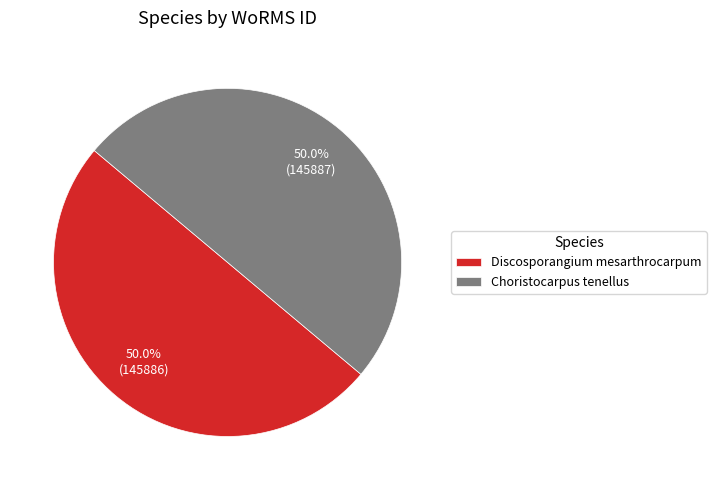

Do Discosporangium mesarthrocarpum and Choristocarpus tenellus together represent more than half of the pie?

Yes